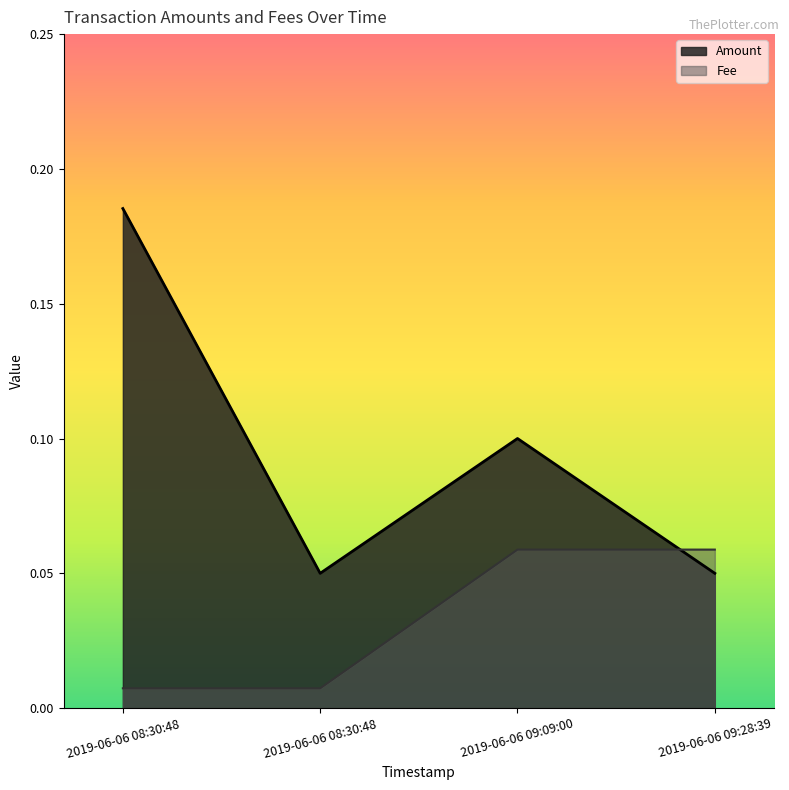

At which label is Amount closest to 0?

2019-06-06 08:30:48